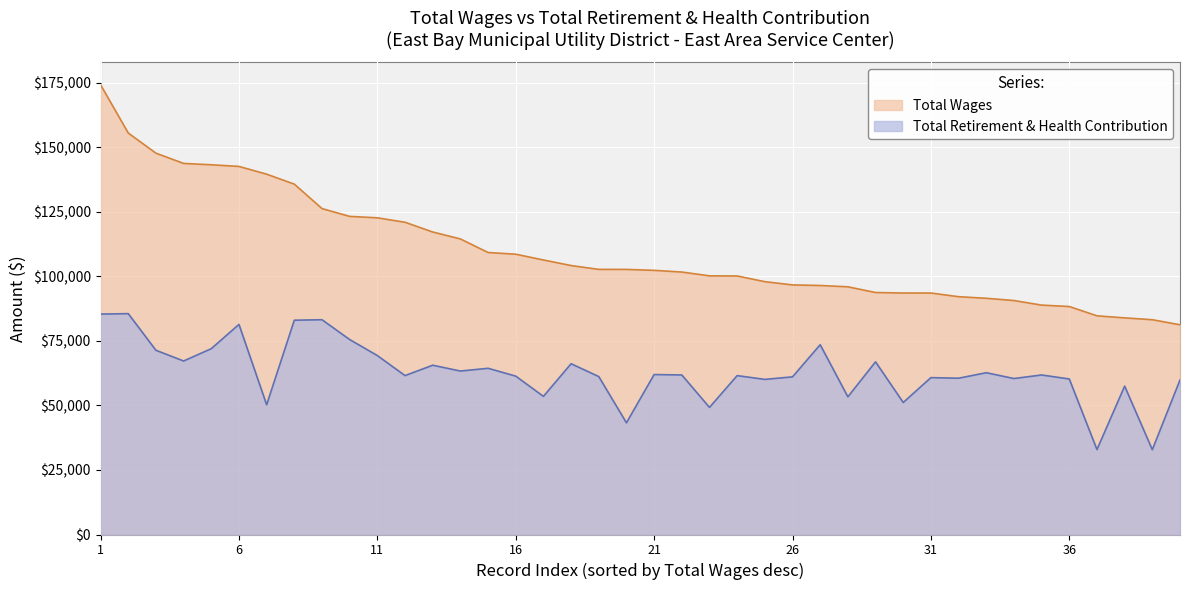

True or false: Total Wages and Total Retirement & Health Contribution intersect in this chart.

False